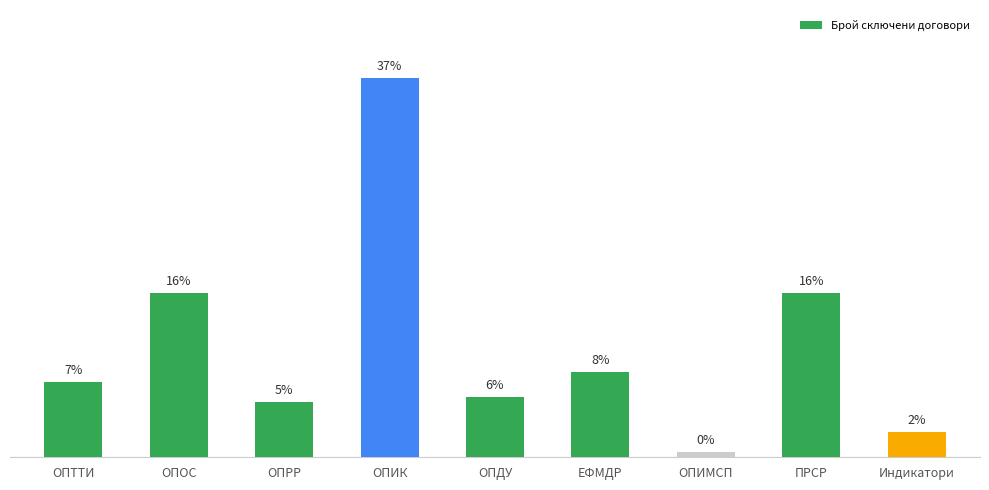

What is the minimum value shown in the chart?

0.5